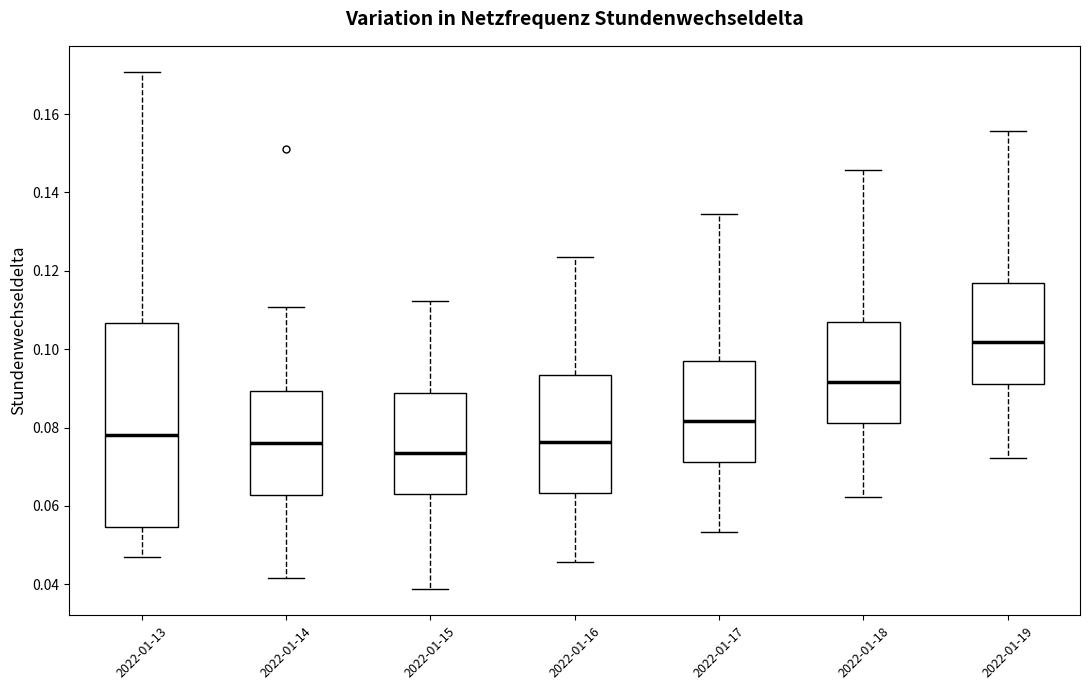

Where does the upper whisker of the box for 2022-01-17 end on the y-axis? The values are not printed on the chart, so give them approximately, as read against the axis.

0.134